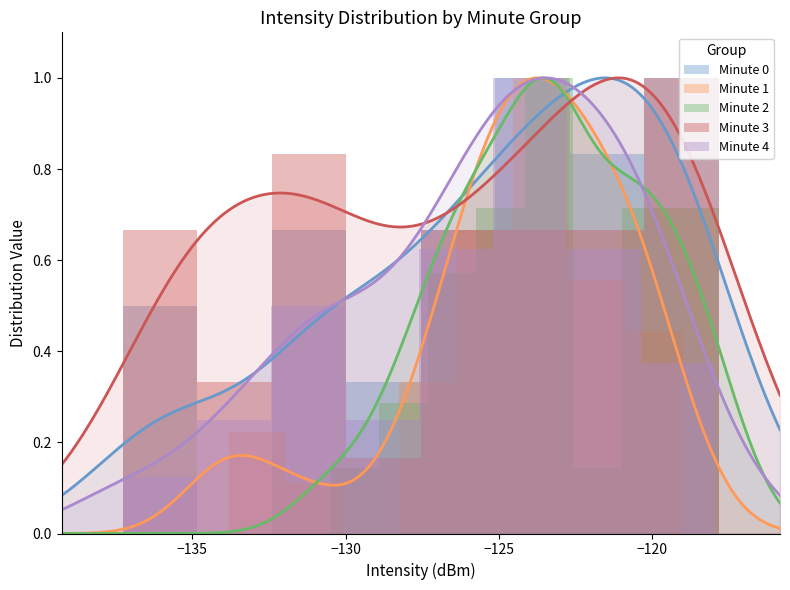

What is the value of the Minute 3 bar at the 3rd from the left?

0.8